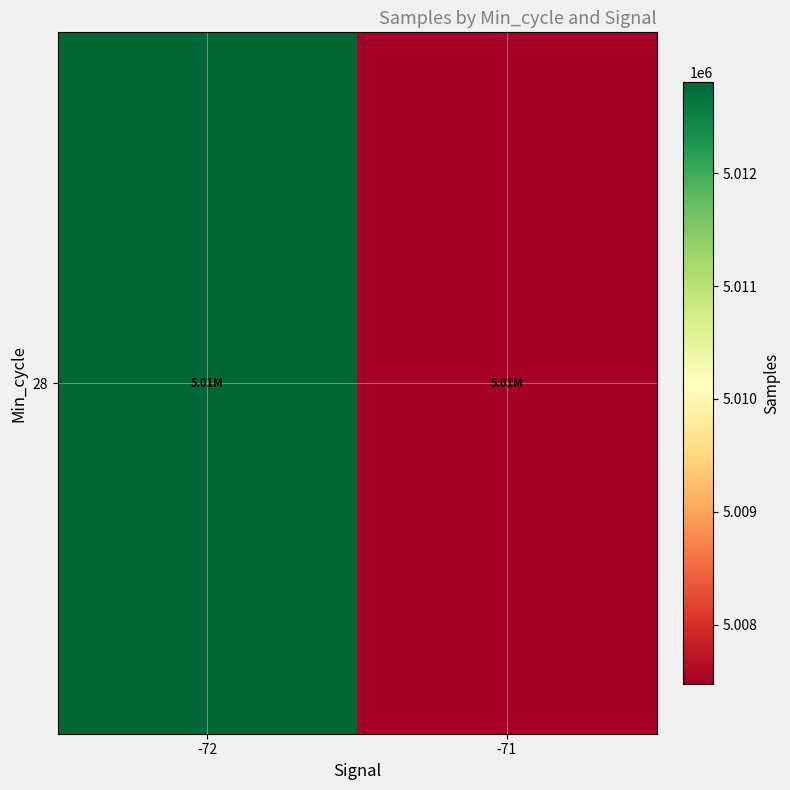

What is the difference between the values at -72 and -71?

5338.0